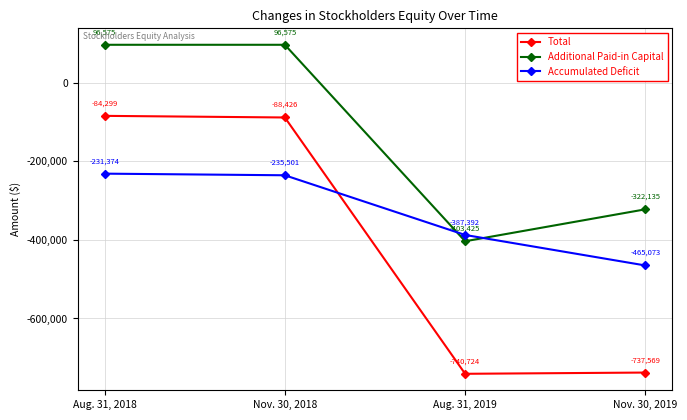

Which series has the largest range (max minus min)?

Total